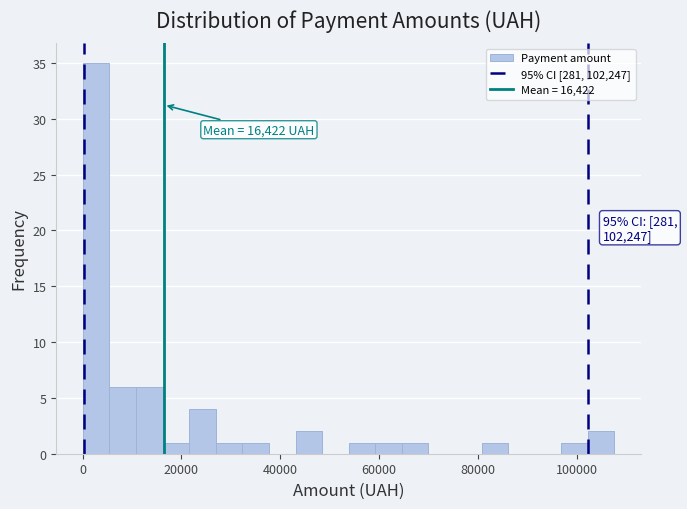

Read against the x-axis, roughly where is the centre of the tallest bar?

2000